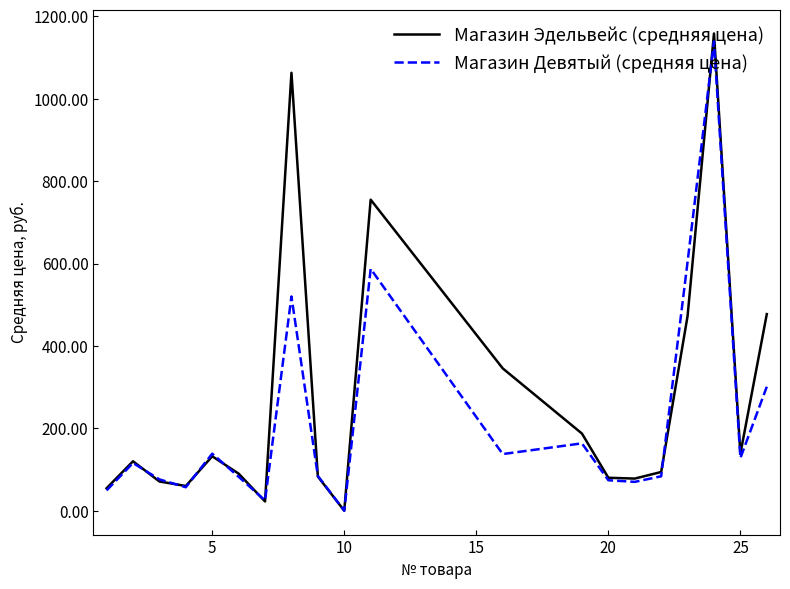

Which series has the widest spread of values?

Магазин Эдельвейс (средняя цена)